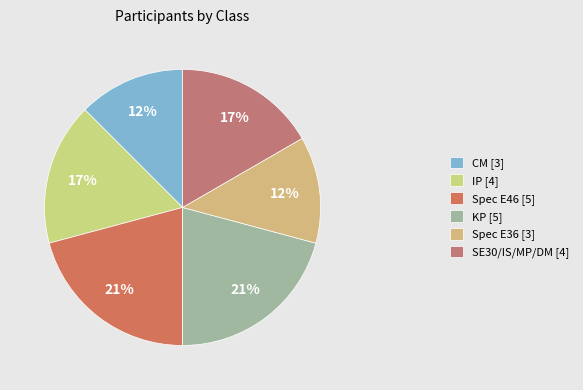

How many segments does this pie chart have?

6